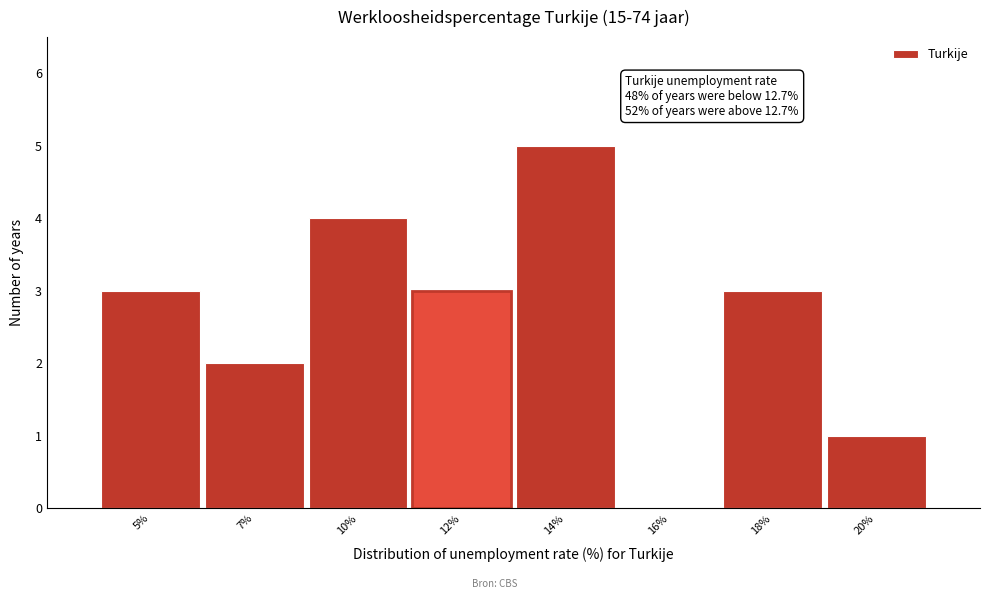

Reading left to right, extract all data points from this chart.

5%=3	7%=2	10%=4	12%=3	14%=5	16%=0	18%=3	20%=1